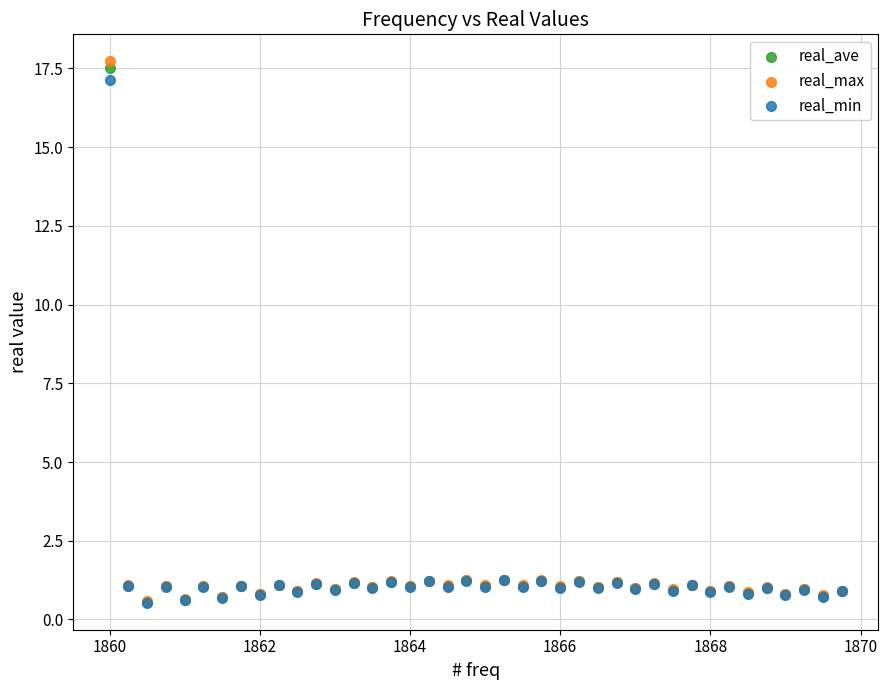

What are all the series names shown in the legend?

real_ave, real_max, real_min